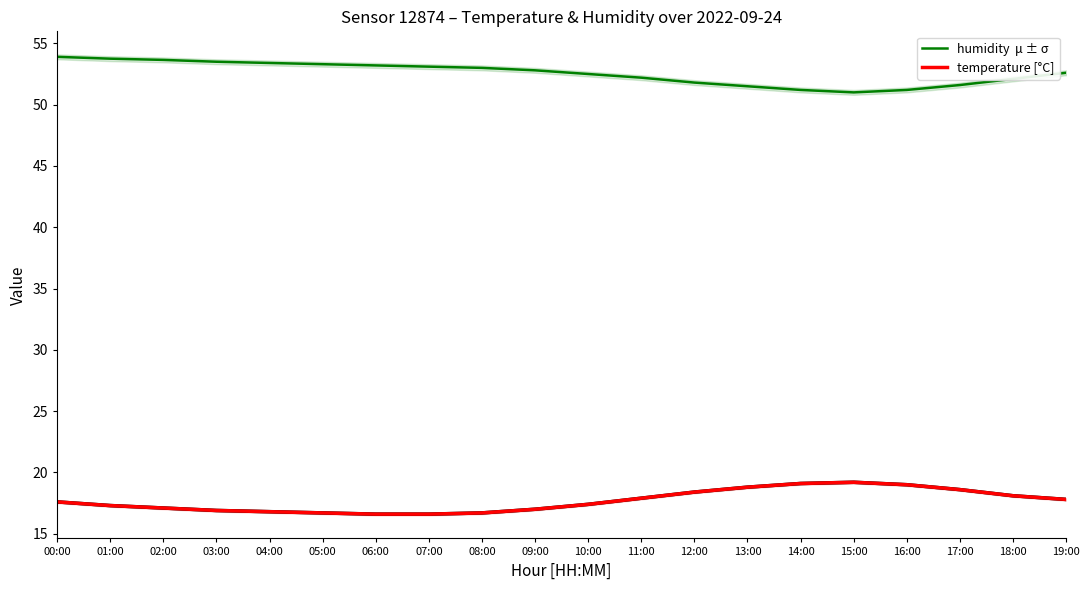

What is the label of the 14th point from the left?

13:00